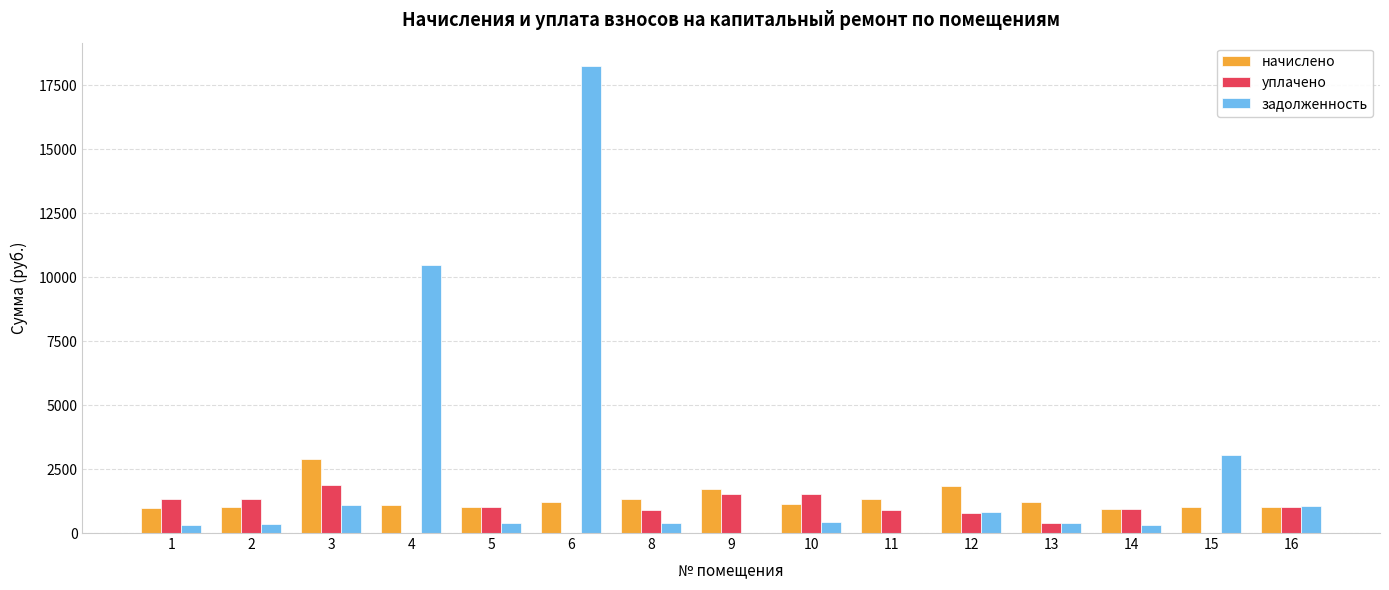

What is the average value of the уплачено series?

905.7